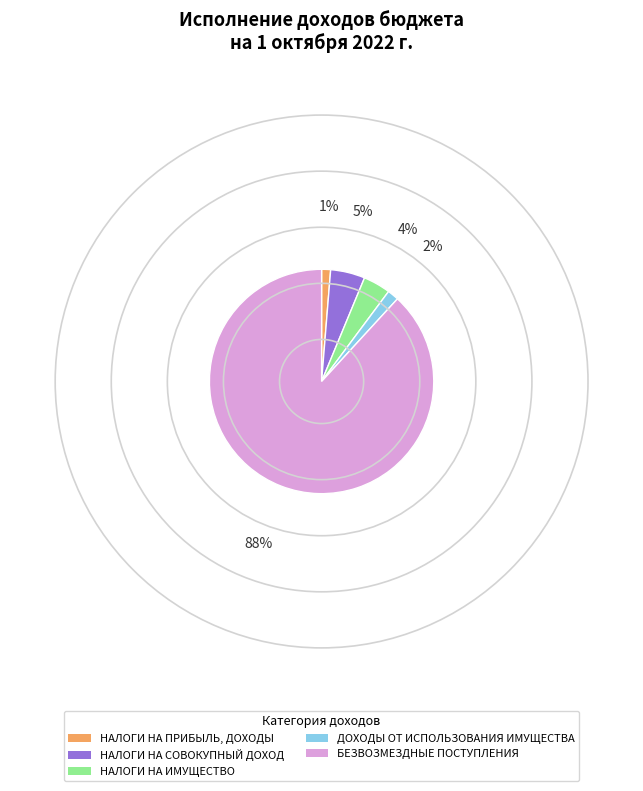

Which category accounts for the majority?

БЕЗВОЗМЕЗДНЫЕ ПОСТУПЛЕНИЯ